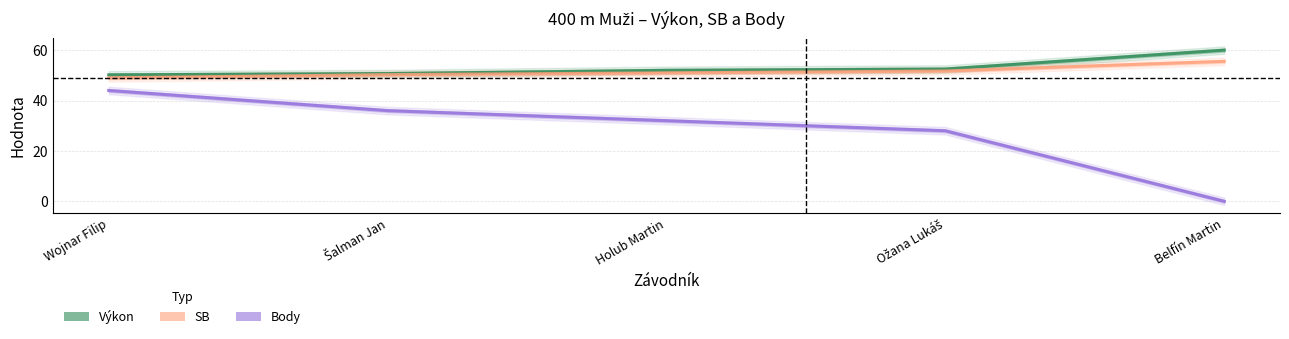

The value of Body ×4 at Belfín Martin is -16.9. True or false?

False